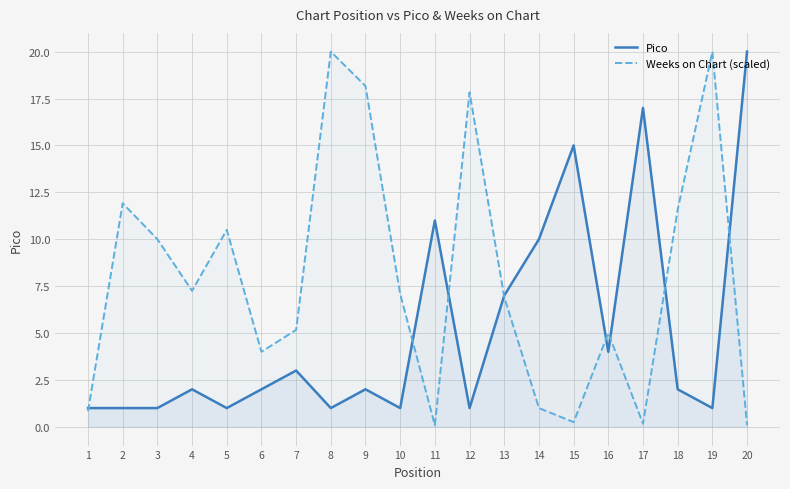

Does the chart display data point markers on the line(s)?

No